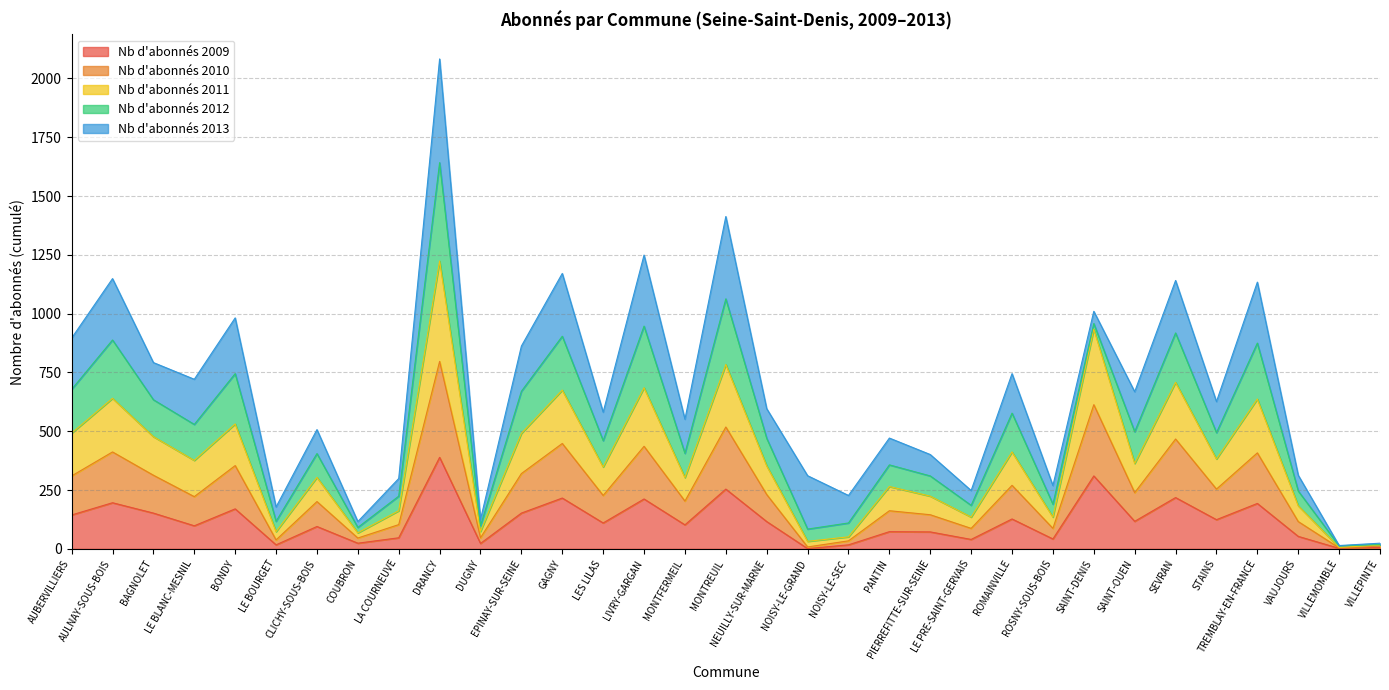

What is the highest value of the Nb d'abonnés 2009 series?

389